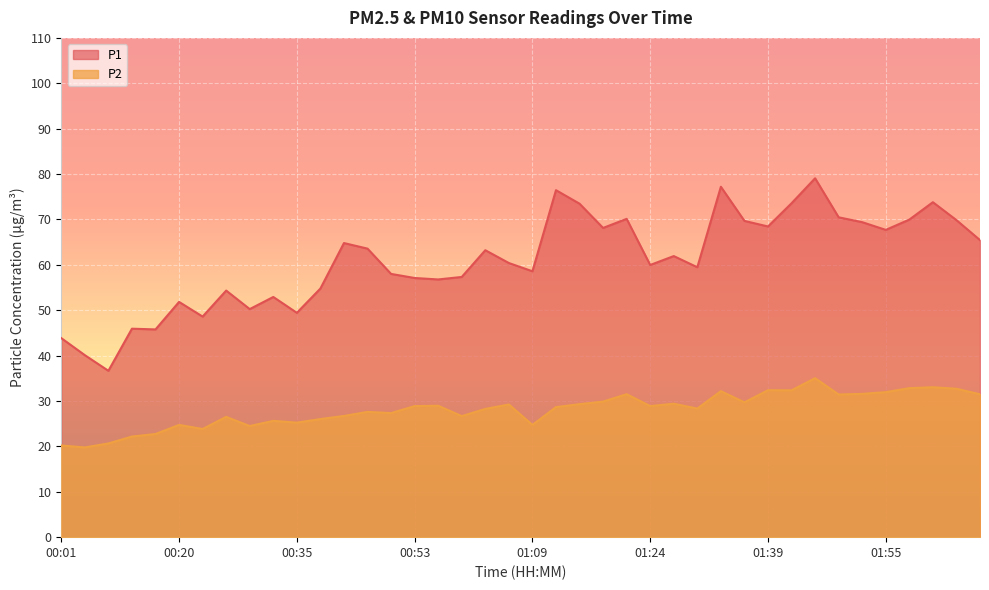

Reading right to left, what are all the values shown in this chart?

P1: 02:07=65.5	02:04=69.8	02:01=73.8	01:58=70.0	01:55=67.7	01:52=69.4	01:49=70.5	01:46=79.1	01:43=73.6	01:39=68.5	01:36=69.7	01:33=77.2	01:30=59.5	01:27=61.9	01:24=60.0	01:21=70.1	01:18=68.1	01:15=73.5	01:12=76.5	01:09=58.6	01:06=60.4	01:02=63.2	00:59=57.3	00:56=56.8	00:53=57.1	00:50=58.0	00:47=63.6	00:41=64.8	00:38=54.8	00:35=49.4	00:32=52.9	00:29=50.2	00:26=54.3	00:23=48.6	00:20=51.8	00:17=45.8	00:13=45.9	00:07=36.6	00:04=40.1	00:01=43.9
P2: 02:07=31.5	02:04=32.7	02:01=33.0	01:58=32.8	01:55=31.9	01:52=31.6	01:49=31.4	01:46=35.0	01:43=32.4	01:39=32.4	01:36=29.7	01:33=32.2	01:30=28.3	01:27=29.4	01:24=28.9	01:21=31.5	01:18=29.9	01:15=29.3	01:12=28.6	01:09=24.7	01:06=29.2	01:02=28.2	00:59=26.7	00:56=28.9	00:53=28.9	00:50=27.3	00:47=27.6	00:41=26.7	00:38=26.0	00:35=25.2	00:32=25.6	00:29=24.5	00:26=26.5	00:23=23.8	00:20=24.7	00:17=22.7	00:13=22.2	00:07=20.6	00:04=19.8	00:01=20.2